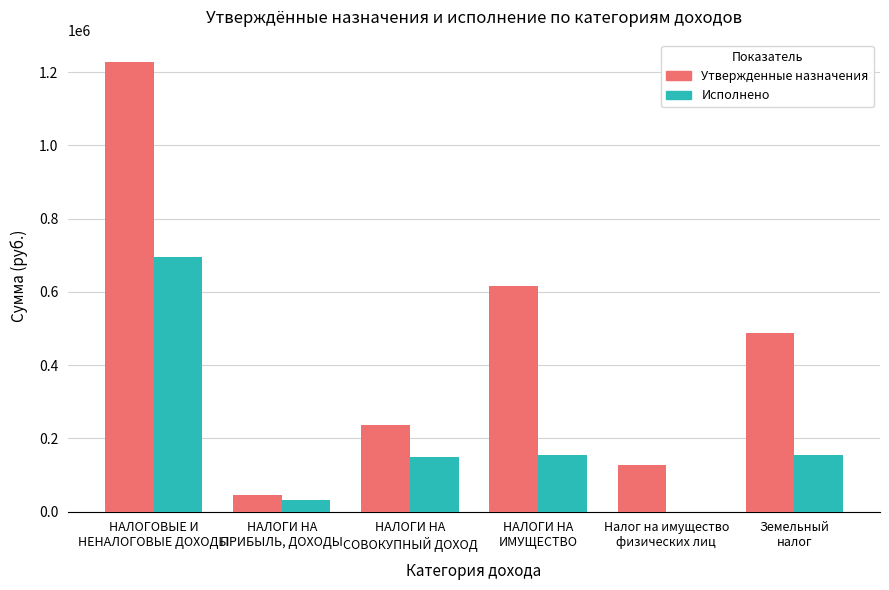

Are the bars horizontal?

No